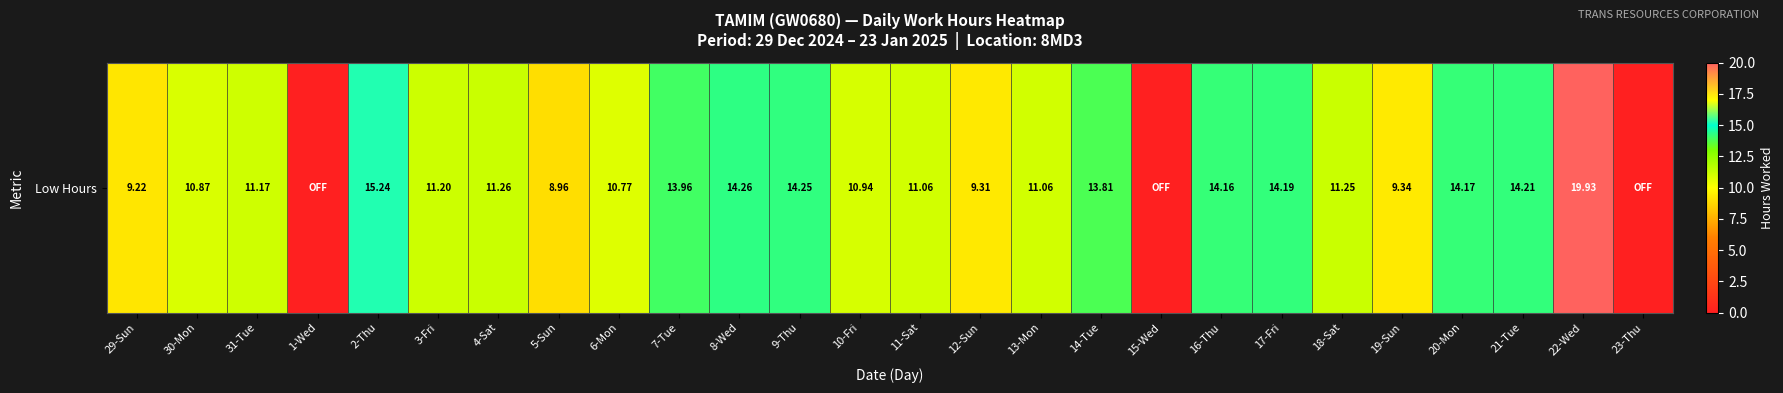

What is the average value?

10.9